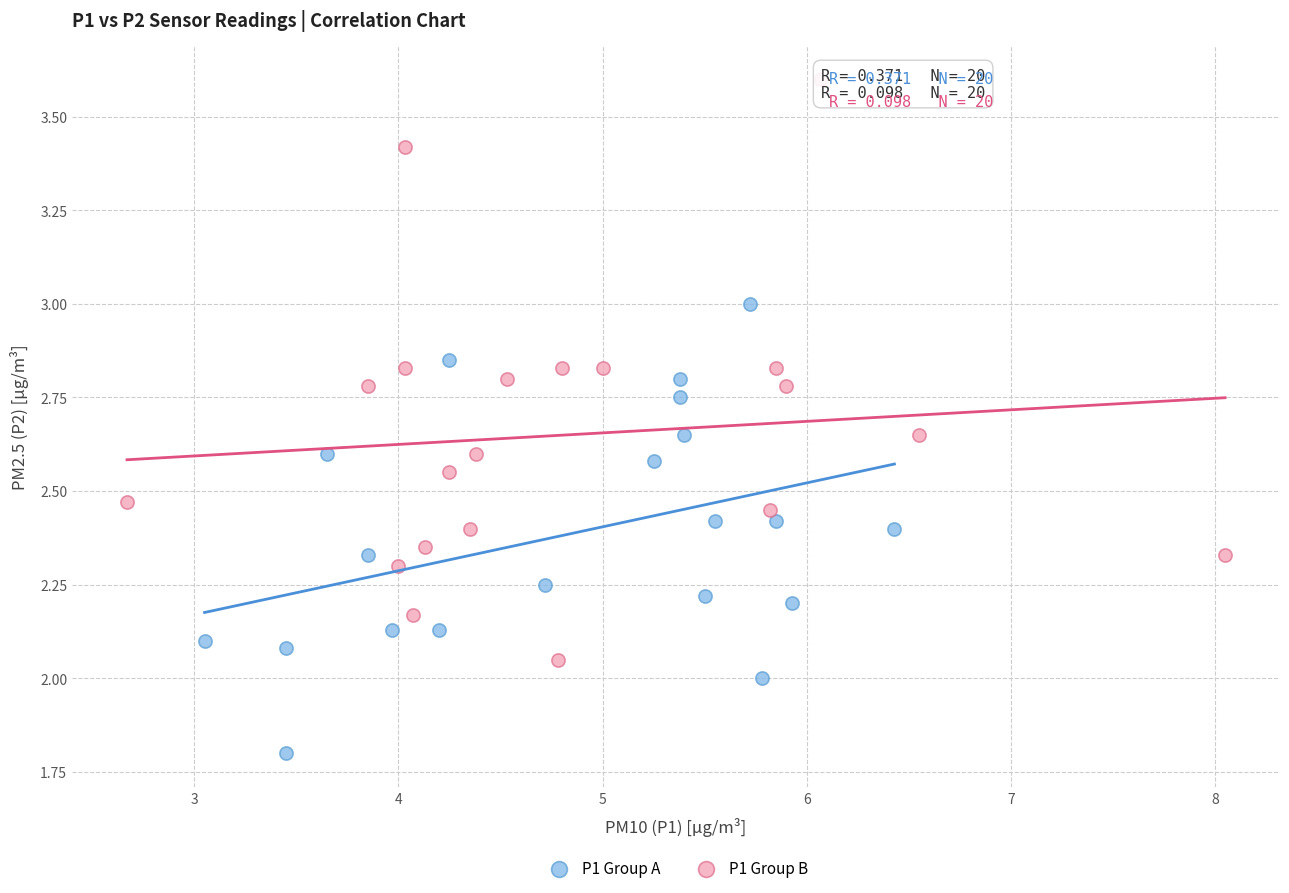

Which series has the widest spread of Y values?

P1 Group B